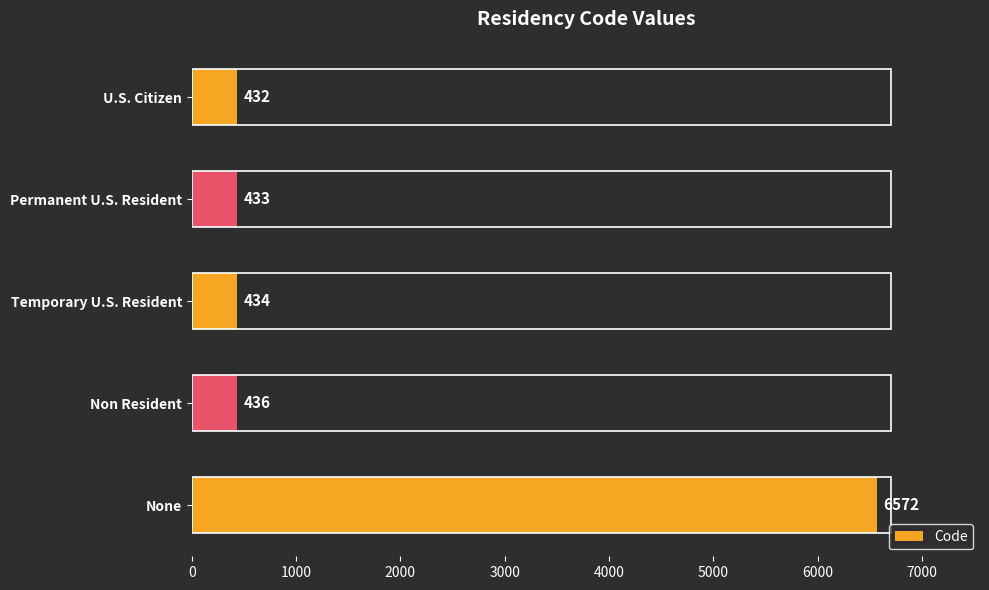

Between Non Resident and Permanent U.S. Resident, which is larger?

Non Resident